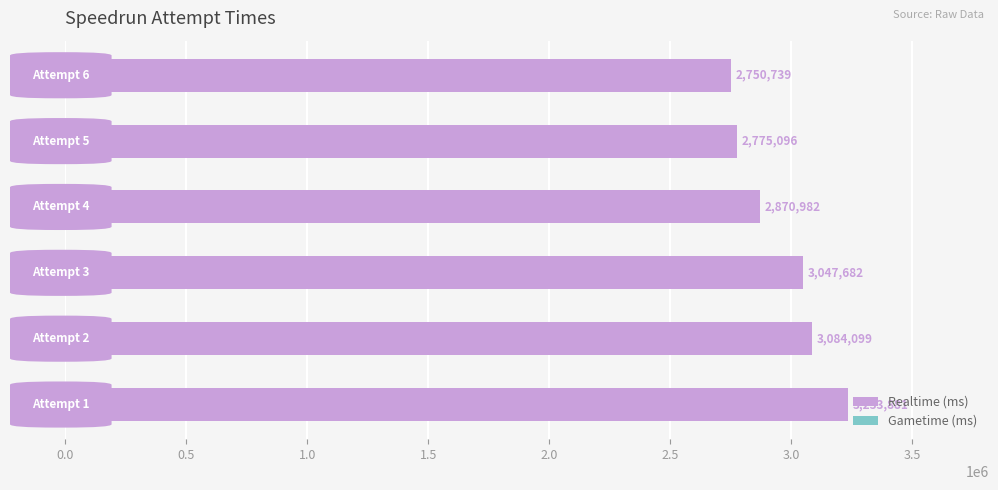

What is the difference between the maximum and minimum values?

483142